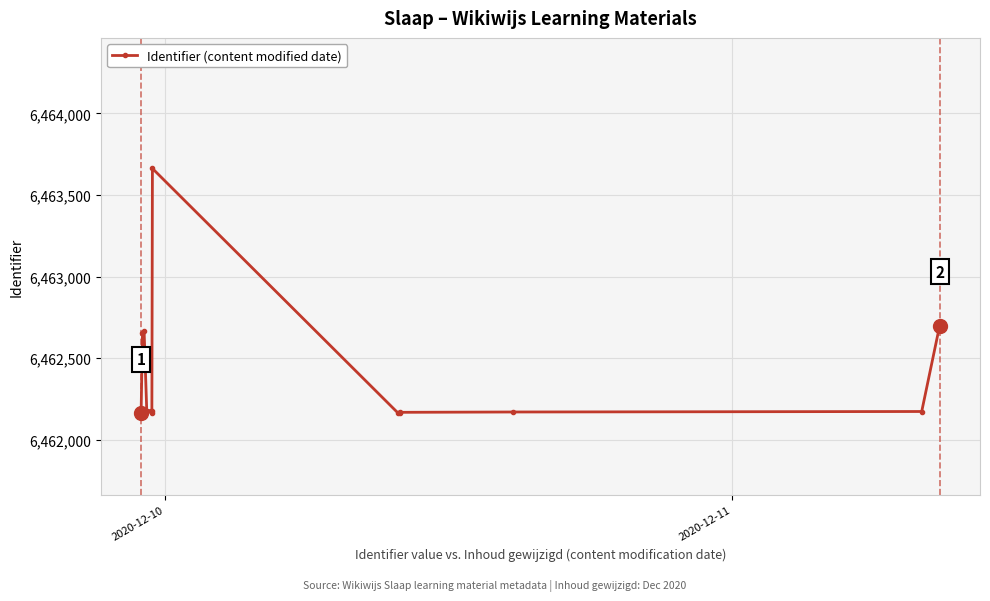

How many values are below 6462178?

8